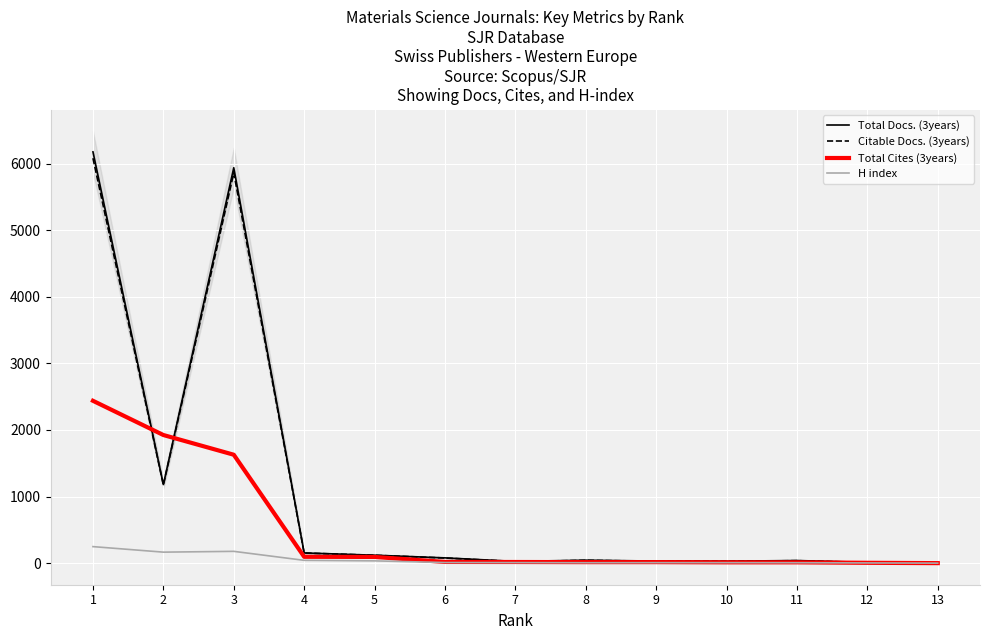

Where is the first local maximum for H index?

3